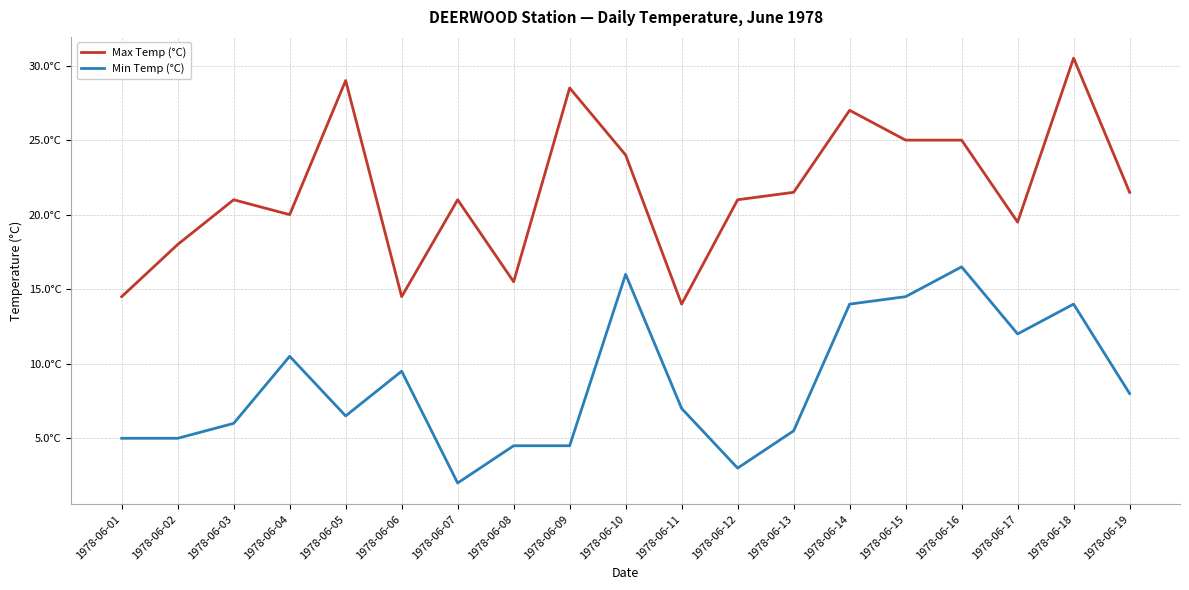

True or false: Max Temp (°C) has more than 2 points higher than both neighbors.

True